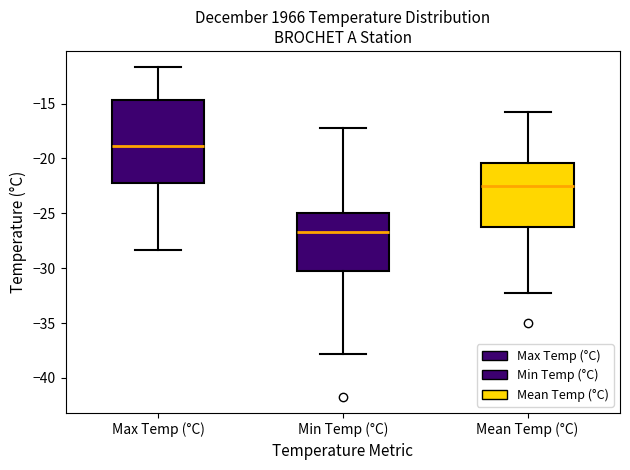

Which box is the tallest, from its lower edge to its upper edge?

Max Temp (°C)